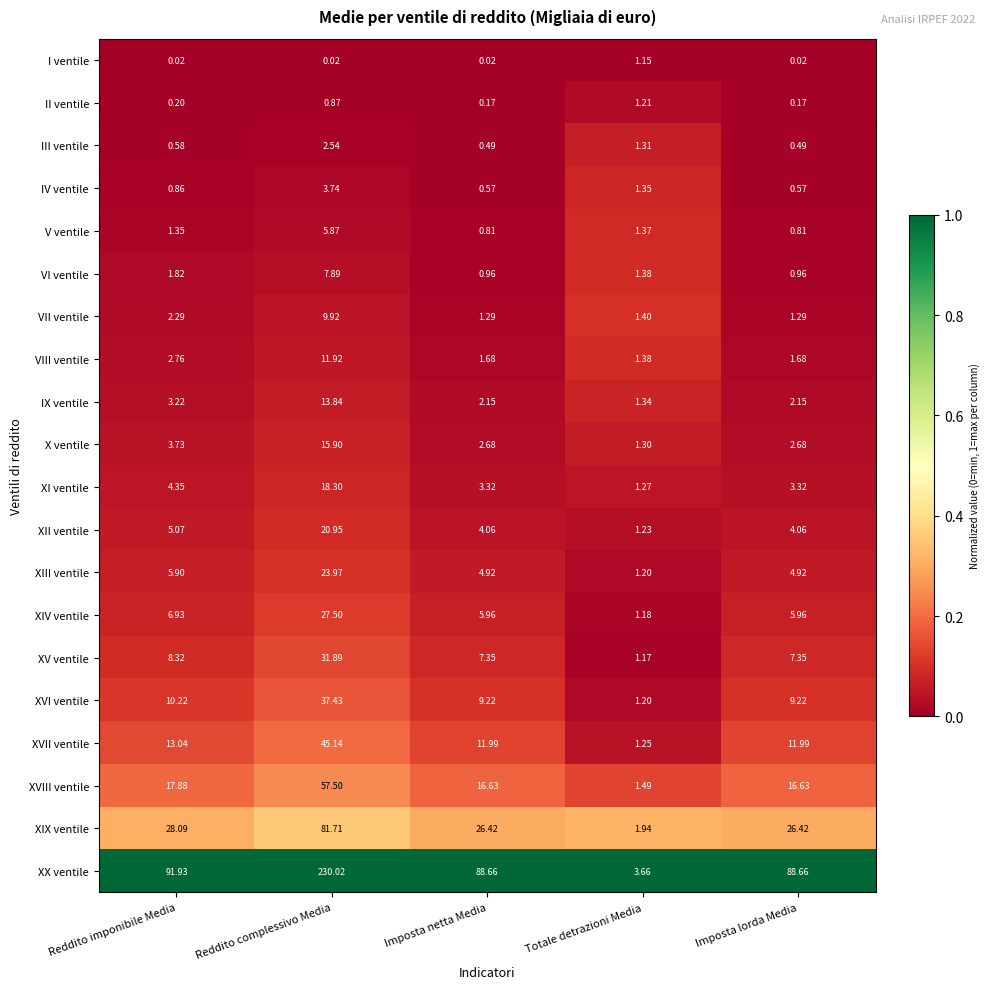

Rank the series at Reddito complessivo Media from lowest to highest value.

I ventile, II ventile, III ventile, IV ventile, V ventile, VI ventile, VII ventile, VIII ventile, IX ventile, X ventile, XI ventile, XII ventile, XIII ventile, XIV ventile, XV ventile, XVI ventile, XVII ventile, XVIII ventile, XIX ventile, XX ventile